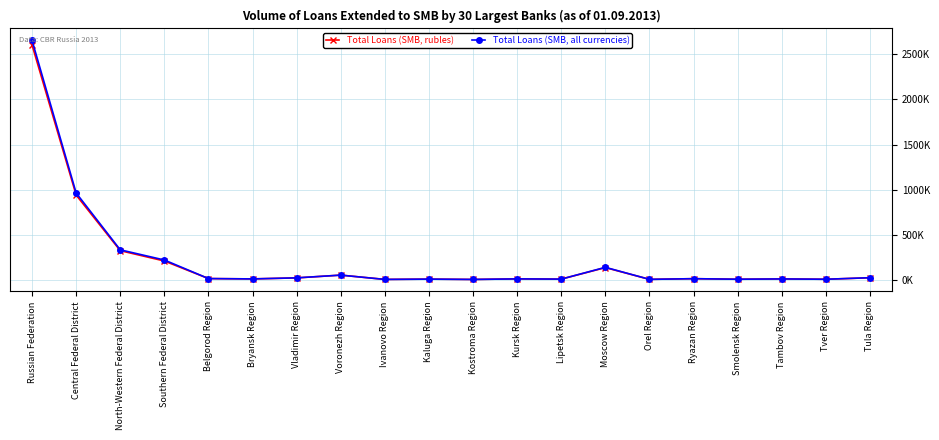

What is the sum of all Total Loans (SMB, all currencies) values?

4605239